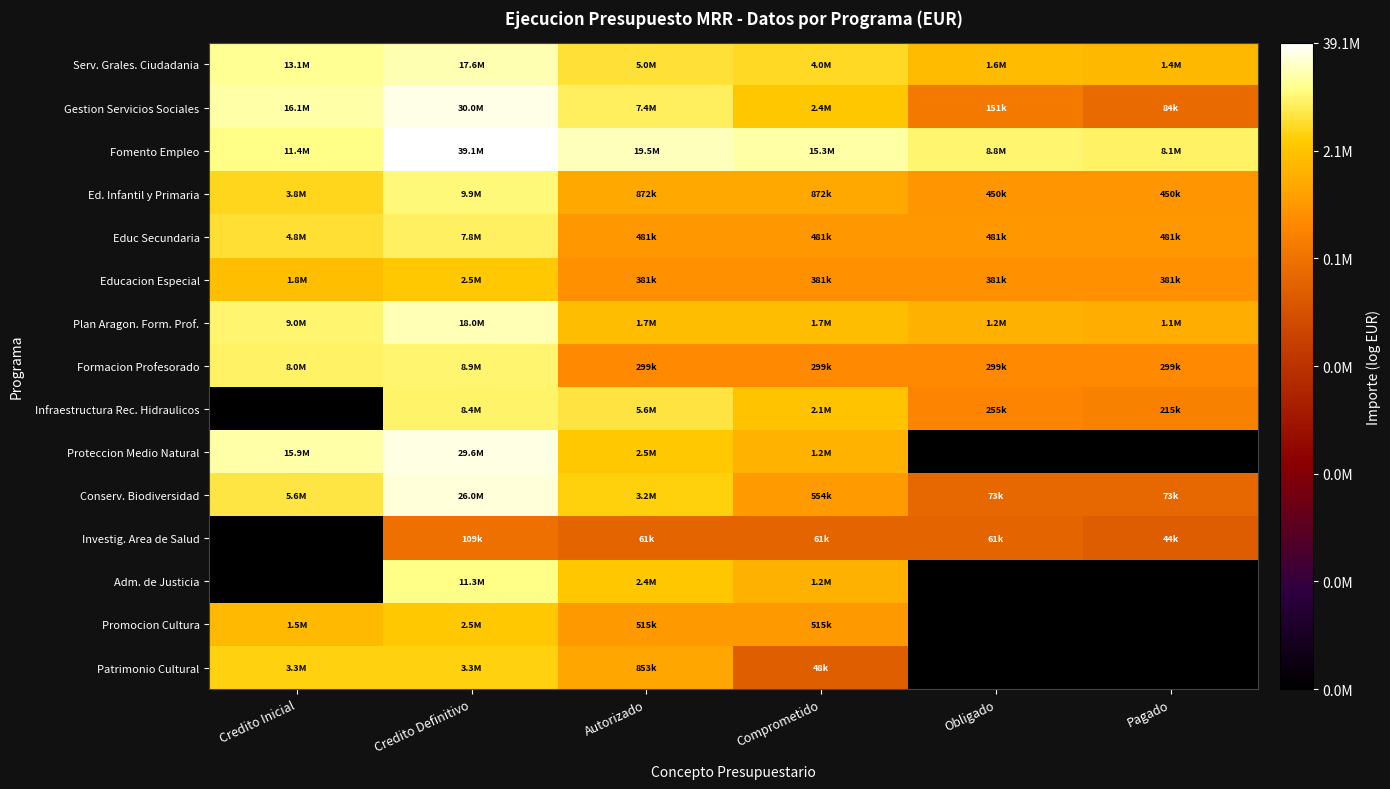

Reading left to right, what are all the values shown in this chart?

Serv. Grales. Ciudadania: Credito Inicial=16.4	Credito Definitivo=16.7	Autorizado=15.4	Comprometido=15.2	Obligado=14.3	Pagado=14.2
Gestion Servicios Sociales: Credito Inicial=16.6	Credito Definitivo=17.2	Autorizado=15.8	Comprometido=14.7	Obligado=11.9	Pagado=11.3
Fomento Empleo: Credito Inicial=16.2	Credito Definitivo=17.5	Autorizado=16.8	Comprometido=16.5	Obligado=16.0	Pagado=15.9
Ed. Infantil y Primaria: Credito Inicial=15.1	Credito Definitivo=16.1	Autorizado=13.7	Comprometido=13.7	Obligado=13.0	Pagado=13.0
Educ Secundaria: Credito Inicial=15.4	Credito Definitivo=15.9	Autorizado=13.1	Comprometido=13.1	Obligado=13.1	Pagado=13.1
Educacion Especial: Credito Inicial=14.4	Credito Definitivo=14.7	Autorizado=12.9	Comprometido=12.9	Obligado=12.9	Pagado=12.9
Plan Aragon. Form. Prof.: Credito Inicial=16.0	Credito Definitivo=16.7	Autorizado=14.3	Comprometido=14.3	Obligado=14.0	Pagado=13.9
Formacion Profesorado: Credito Inicial=15.9	Credito Definitivo=16.0	Autorizado=12.6	Comprometido=12.6	Obligado=12.6	Pagado=12.6
Infraestructura Rec. Hidraulicos: Credito Inicial=0.0	Credito Definitivo=15.9	Autorizado=15.5	Comprometido=14.6	Obligado=12.5	Pagado=12.3
Proteccion Medio Natural: Credito Inicial=16.6	Credito Definitivo=17.2	Autorizado=14.7	Comprometido=14.0	Obligado=0.0	Pagado=0.0
Conserv. Biodiversidad: Credito Inicial=15.5	Credito Definitivo=17.1	Autorizado=15.0	Comprometido=13.2	Obligado=11.2	Pagado=11.2
Investig. Area de Salud: Credito Inicial=0.0	Credito Definitivo=11.6	Autorizado=11.0	Comprometido=11.0	Obligado=11.0	Pagado=10.7
Adm. de Justicia: Credito Inicial=0.0	Credito Definitivo=16.2	Autorizado=14.7	Comprometido=14.0	Obligado=0.0	Pagado=0.0
Promocion Cultura: Credito Inicial=14.2	Credito Definitivo=14.7	Autorizado=13.2	Comprometido=13.2	Obligado=0.0	Pagado=0.0
Patrimonio Cultural: Credito Inicial=15.0	Credito Definitivo=15.0	Autorizado=13.7	Comprometido=10.8	Obligado=0.0	Pagado=0.0